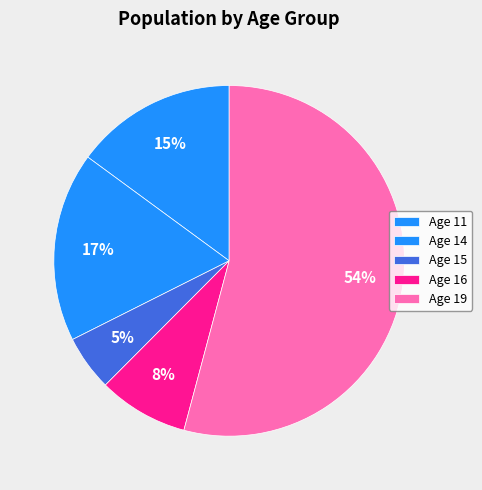

How many segments does this pie chart have?

5